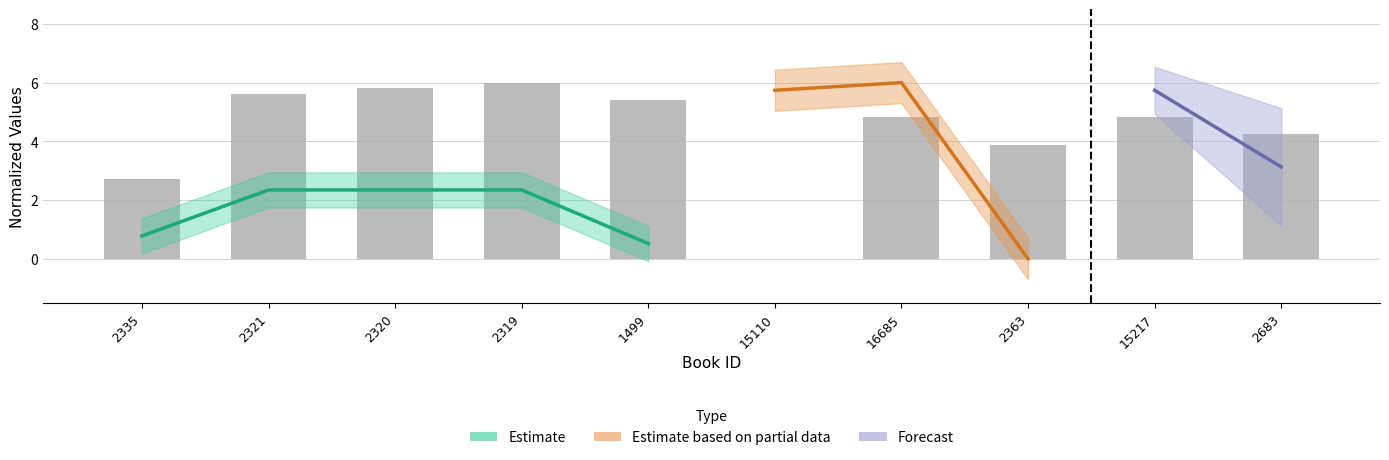

Reading right to left, transcribe all the data shown in this chart.

2683=4.3	15217=4.8	2363=3.9	16685=4.8	15110=0.0	1499=5.4	2319=6.0	2320=5.8	2321=5.6	2335=2.7